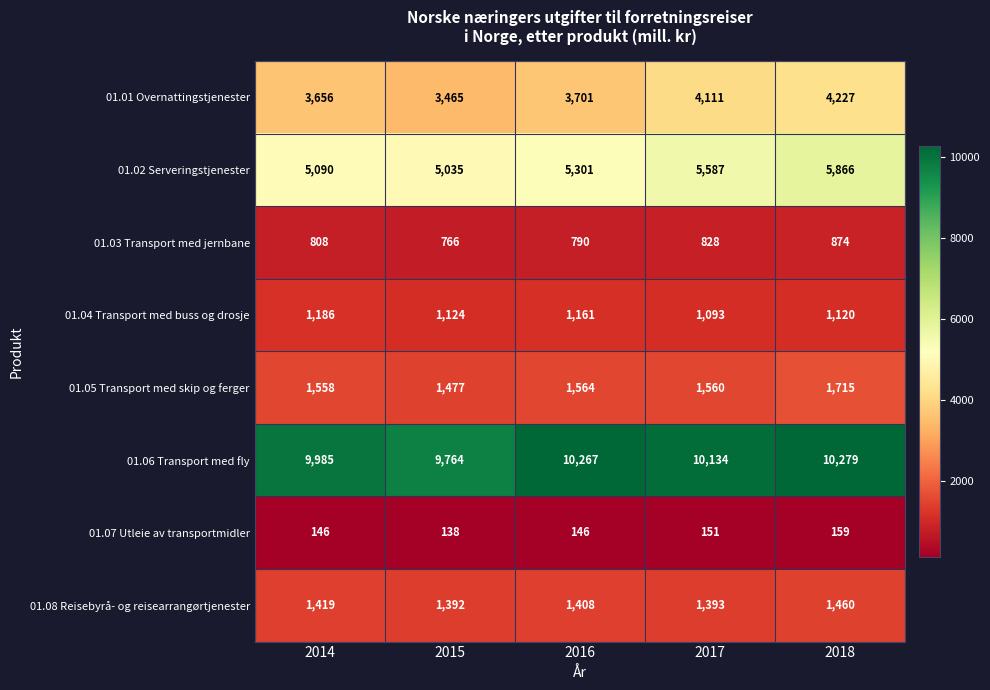

What is the minimum value shown in the chart?

138